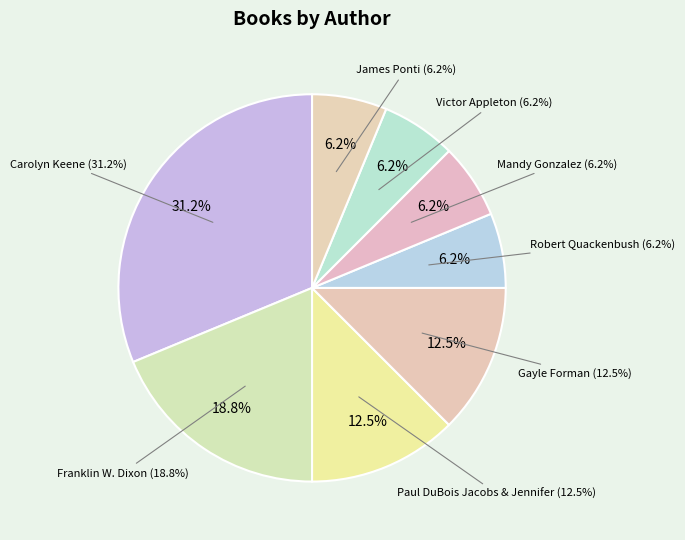

To the nearest percent, what is the average slice percentage?

12%